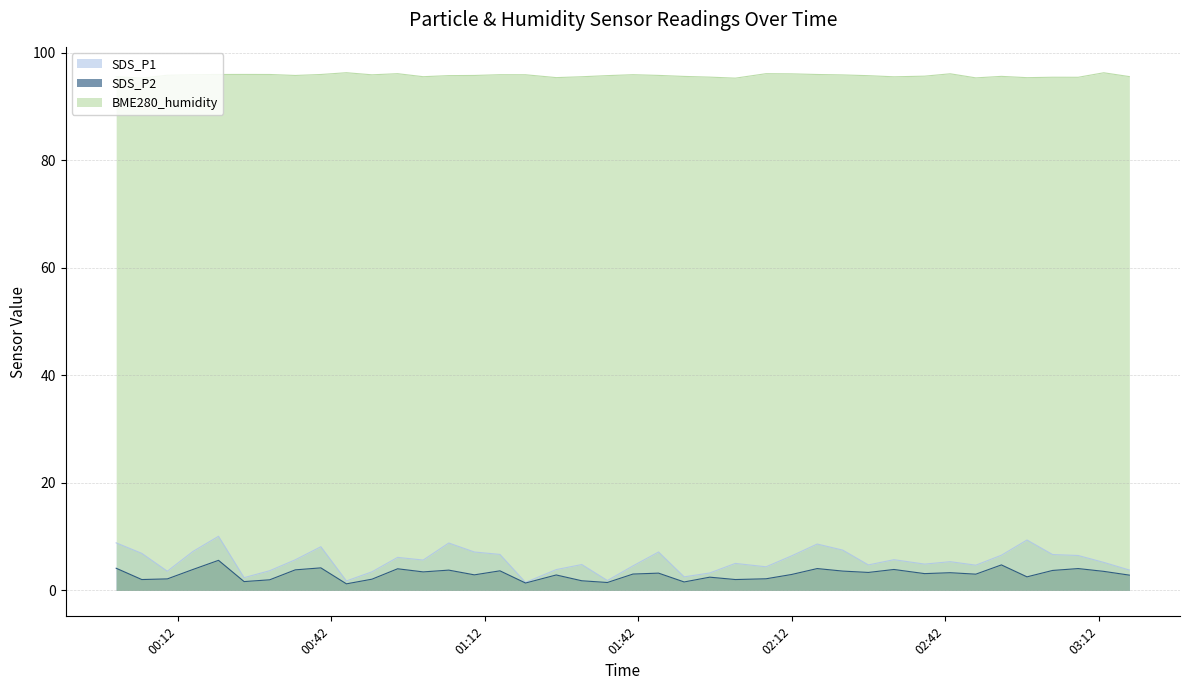

Reading right to left, list all the values displayed in this chart.

SDS_P1: 3.8	5.2	6.5	6.7	9.4	6.5	4.7	5.3	4.9	5.7	4.8	7.5	8.6	6.4	4.4	5.0	3.2	2.5	7.2	4.6	1.9	4.8	3.9	1.5	6.7	7.2	8.8	5.7	6.2	3.5	1.8	8.1	5.7	3.7	2.4	10.1	7.2	3.6	6.9	8.8
SDS_P2: 2.9	3.5	4.1	3.7	2.5	4.8	3.0	3.3	3.1	3.9	3.4	3.6	4.1	3.0	2.2	2.0	2.5	1.6	3.2	3.0	1.5	1.8	2.9	1.4	3.6	2.9	3.8	3.5	4.0	2.1	1.2	4.2	3.8	2.0	1.6	5.6	3.9	2.1	2.0	4.1
BME280_humidity: 95.5	96.2	95.4	95.4	95.3	95.6	95.3	96.0	95.6	95.5	95.7	95.8	95.9	96.0	96.1	95.2	95.4	95.6	95.8	95.9	95.7	95.5	95.3	95.9	95.9	95.7	95.7	95.5	96.1	95.9	96.2	95.9	95.7	95.9	95.9	95.9	95.9	95.8	95.2	95.5